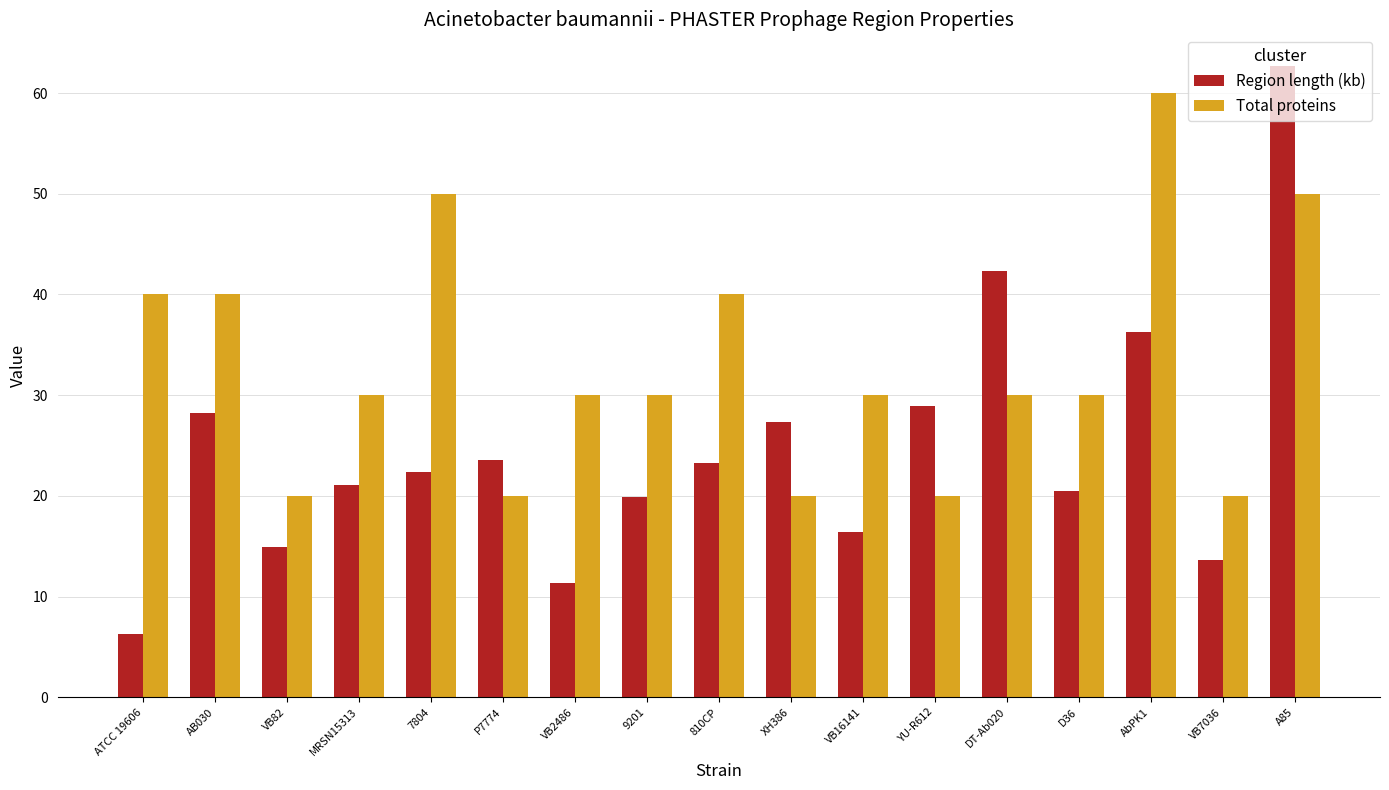

Which series changed the most between AB030 and AbPK1?

Total proteins